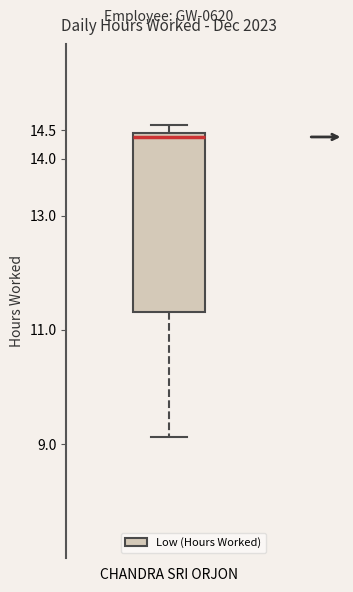

Read this box plot against the y-axis: the position of the median line, the range covered by the box, and the ends of both whiskers. The values are not printed on the chart, so give them approximately, as read against the axis.

median 14.40, box 11.30 to 14.45, whiskers 9.15 to 14.60